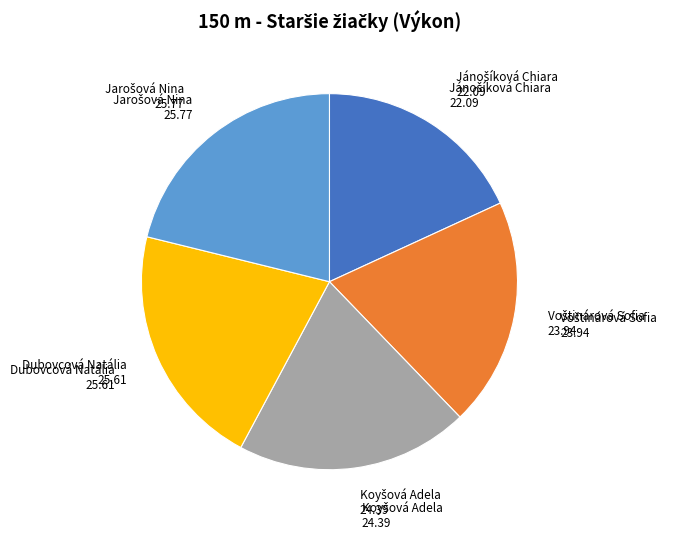

Is there any slice that represents more than half of the pie?

No